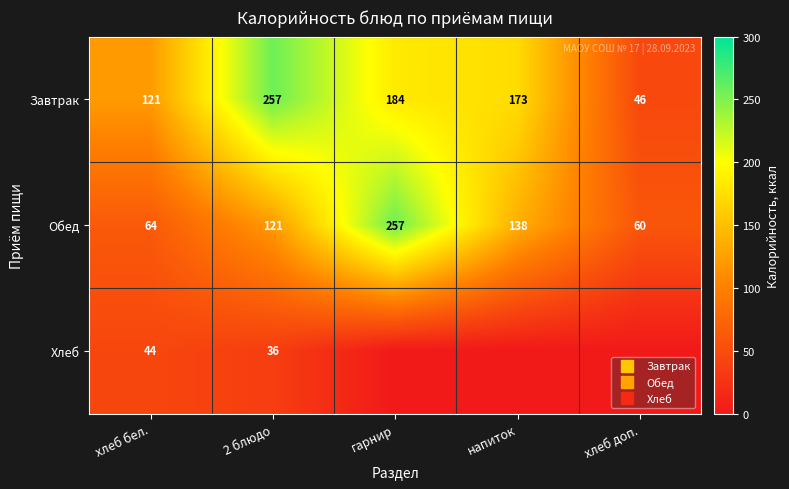

At which category is the sum across all series the highest?

гарнир